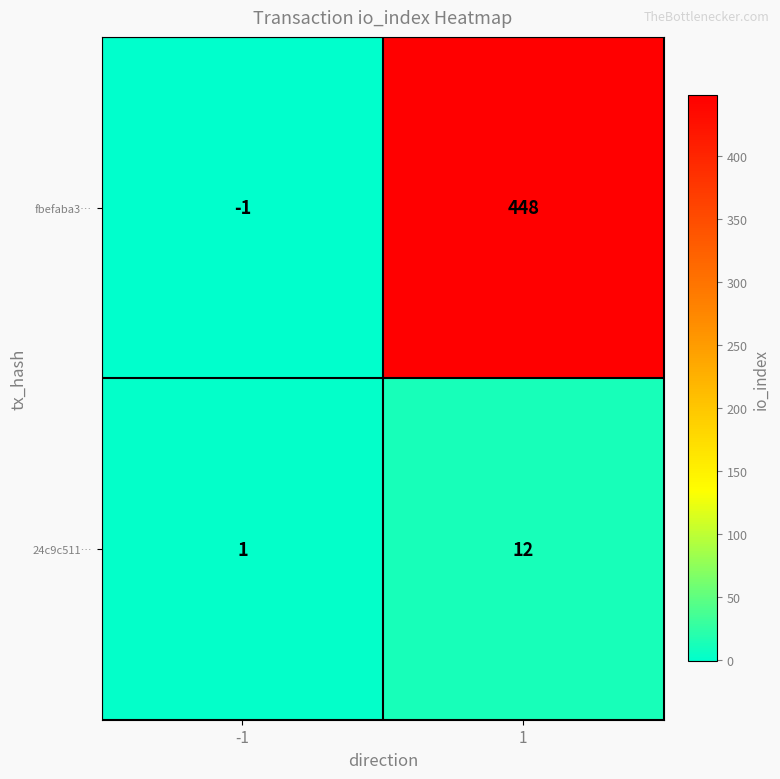

Which series has the largest range (max minus min)?

fbefaba3…